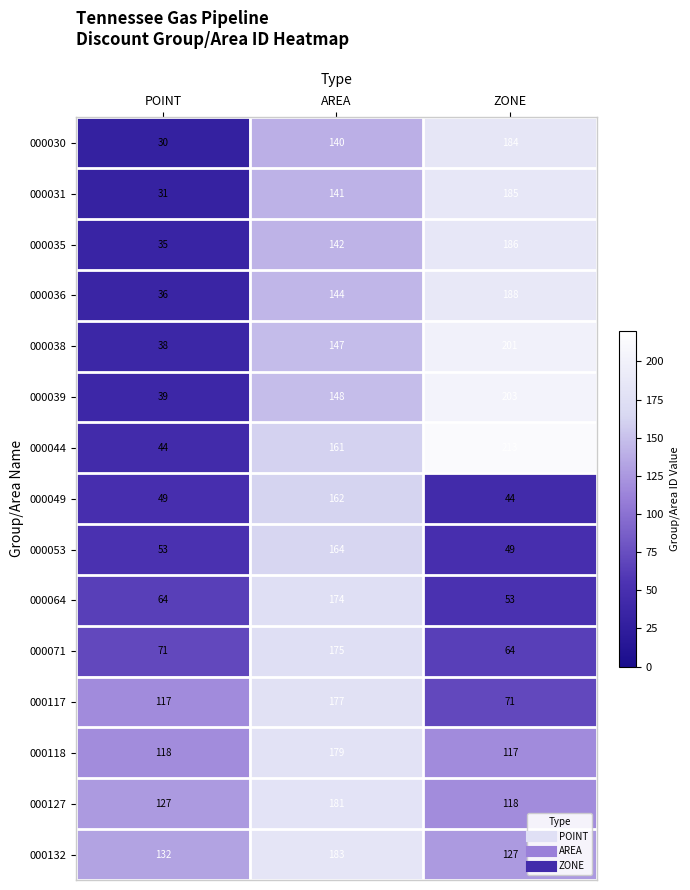

Rank the series at AREA from lowest to highest value.

000030, 000031, 000035, 000036, 000038, 000039, 000044, 000049, 000053, 000064, 000071, 000117, 000118, 000127, 000132